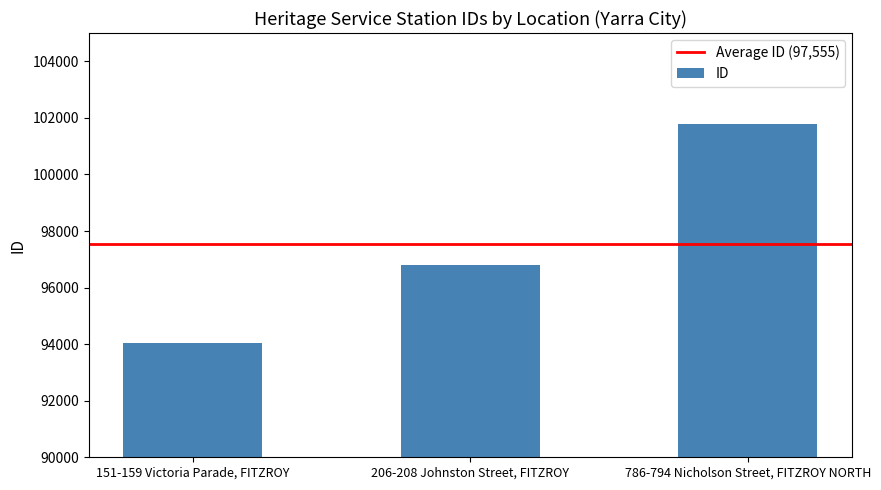

Which label corresponds to the largest value in the chart?

786-794 Nicholson Street, FITZROY NORTH